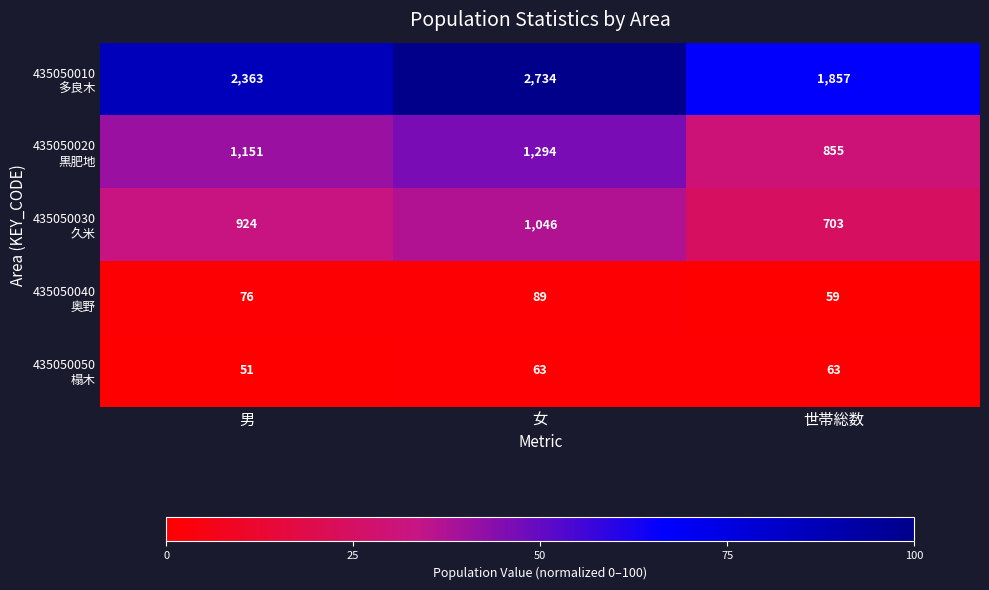

What is the greatest value displayed?

2734